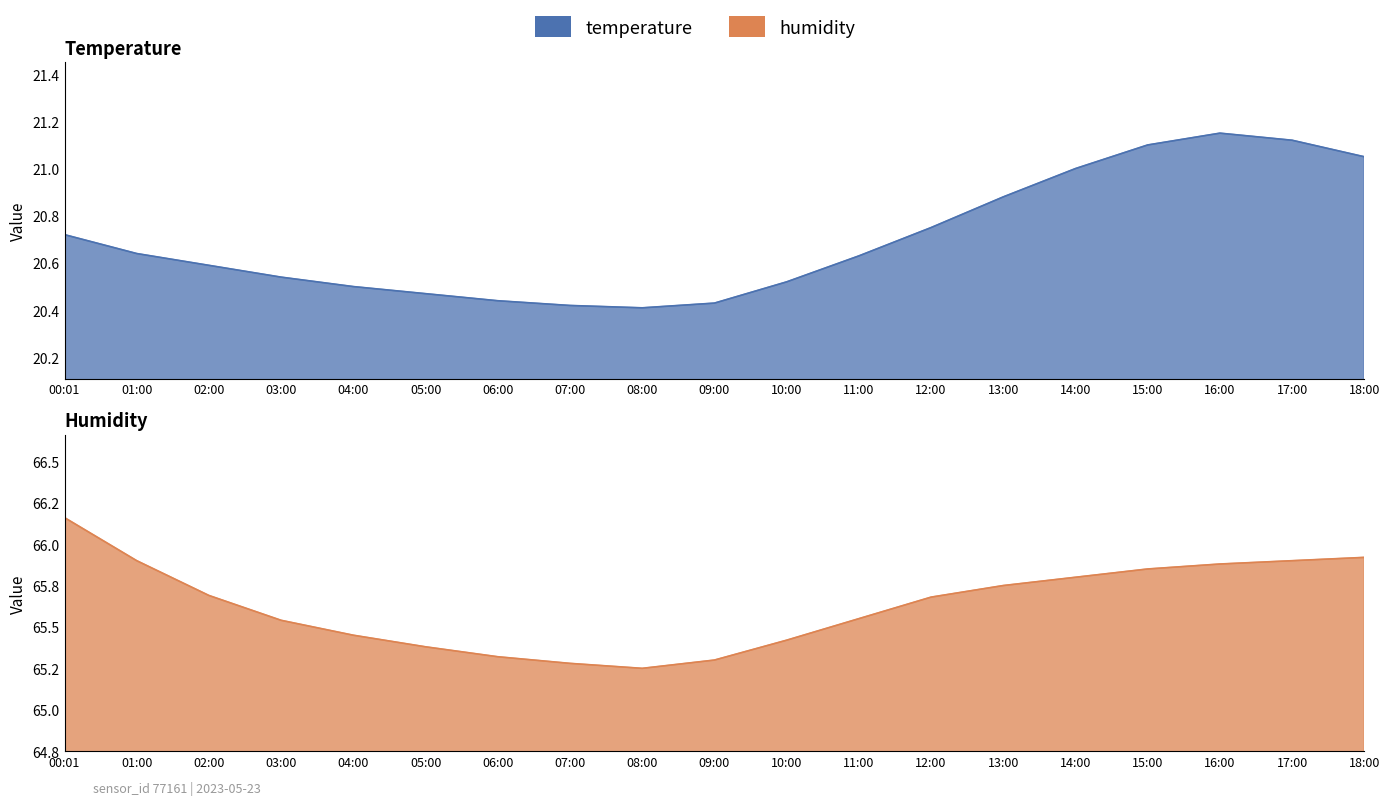

Read the humidity value at 17:00.

65.9